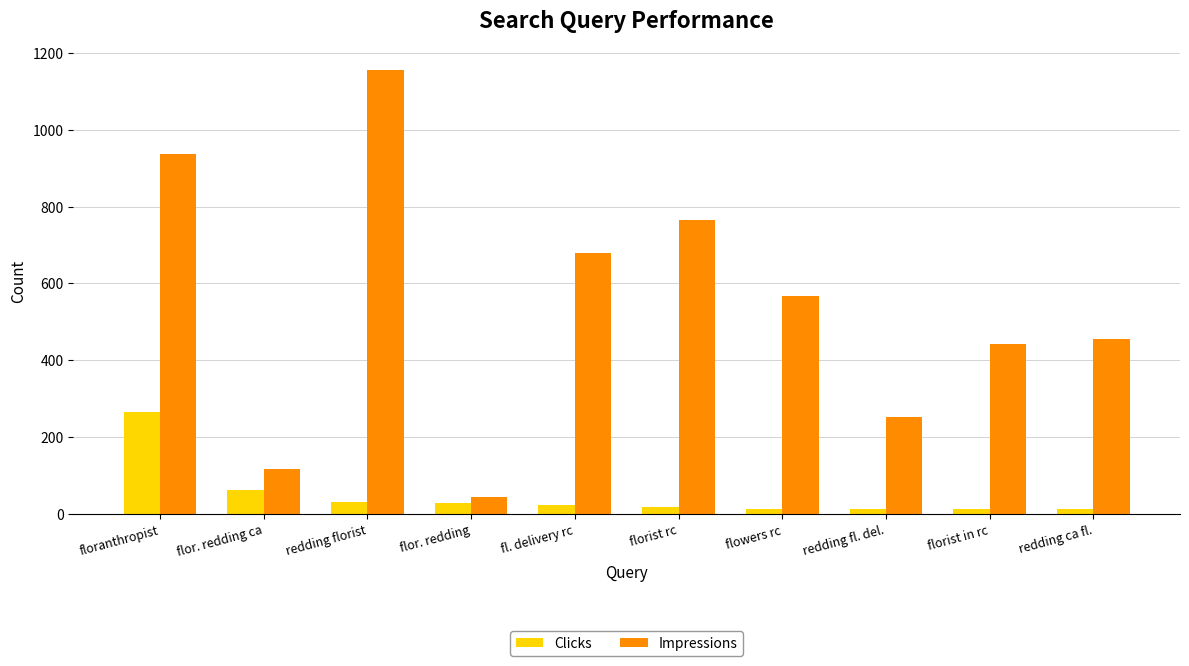

What is the total value across all series at redding florist?

1186